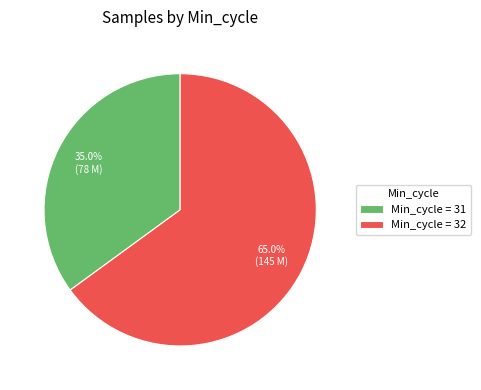

Which category has the biggest portion of the pie?

Min_cycle = 32